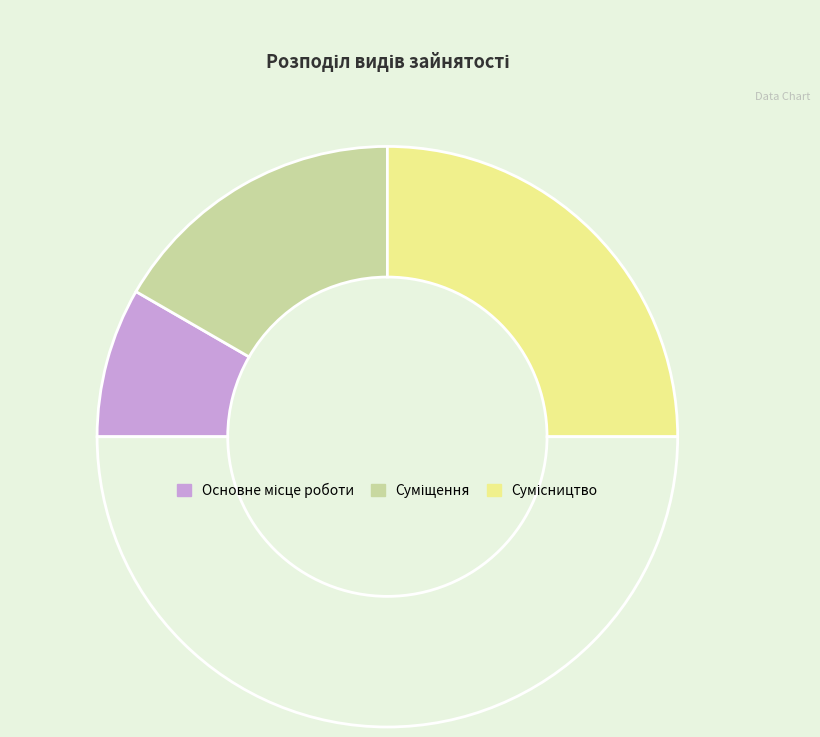

To the nearest percent, what is the difference between the largest and smallest slice percentages?

33%